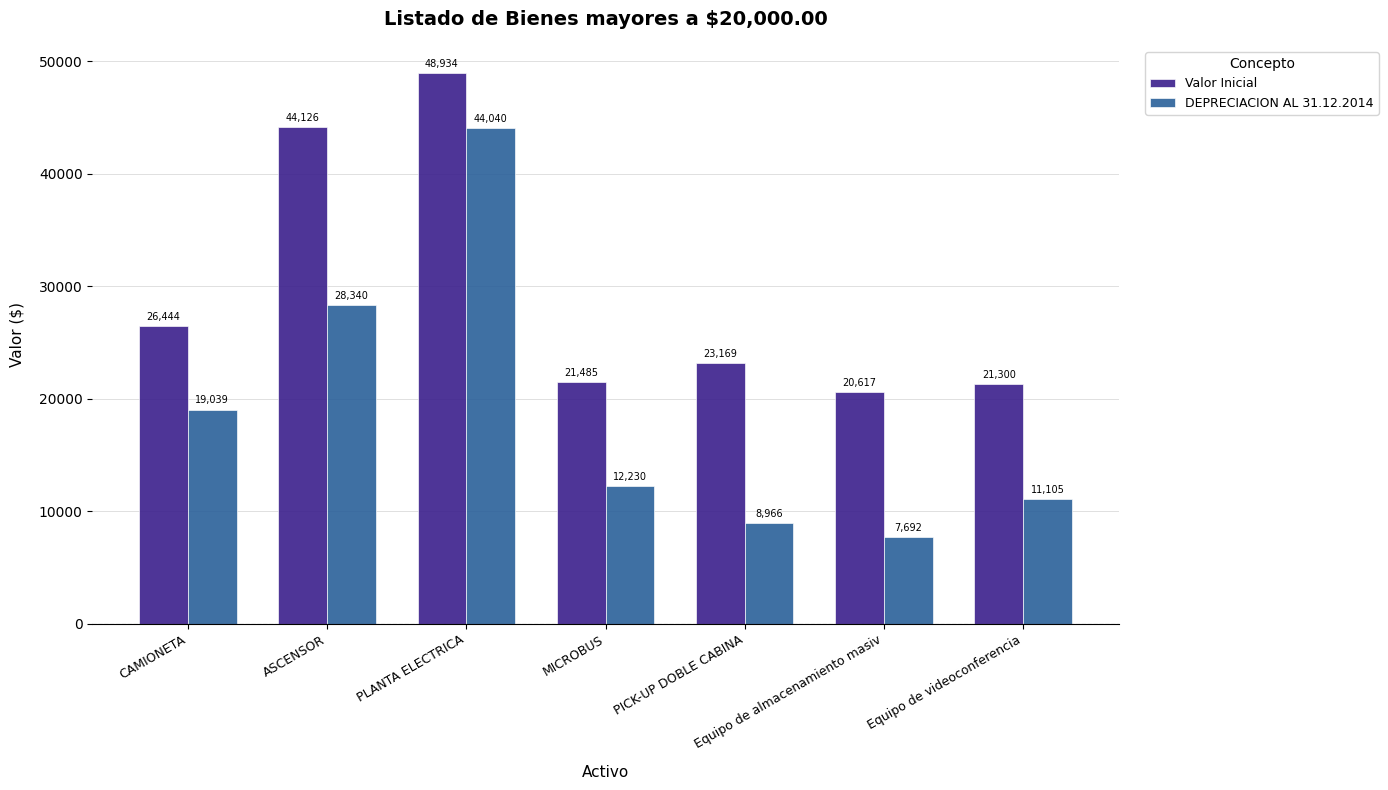

The DEPRECIACION AL 31.12.2014 series shows 9397.9 at PLANTA ELECTRICA. True or false?

False